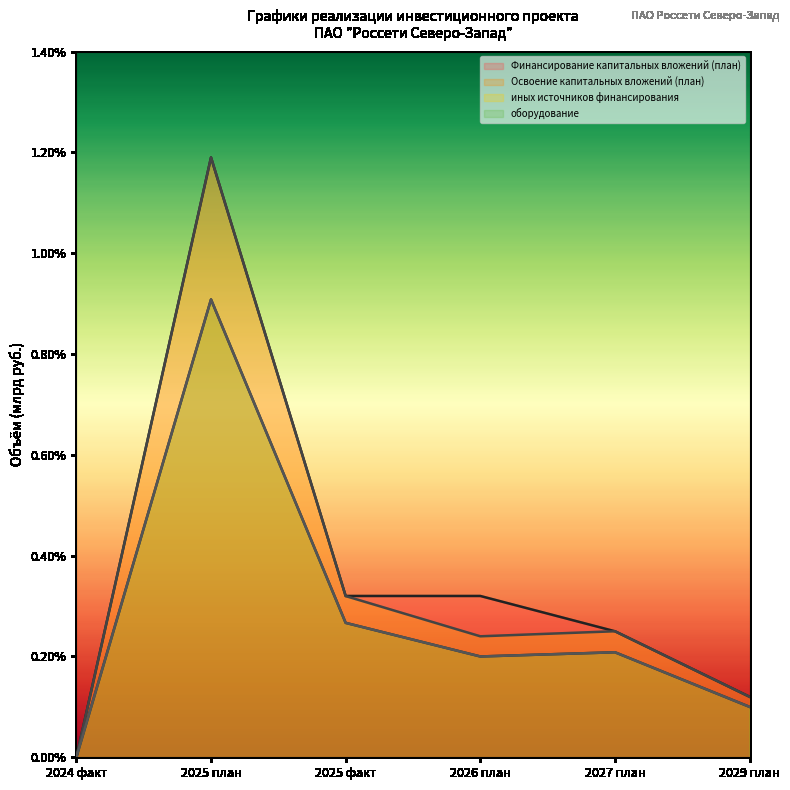

Does the chart have visible grid lines?

No